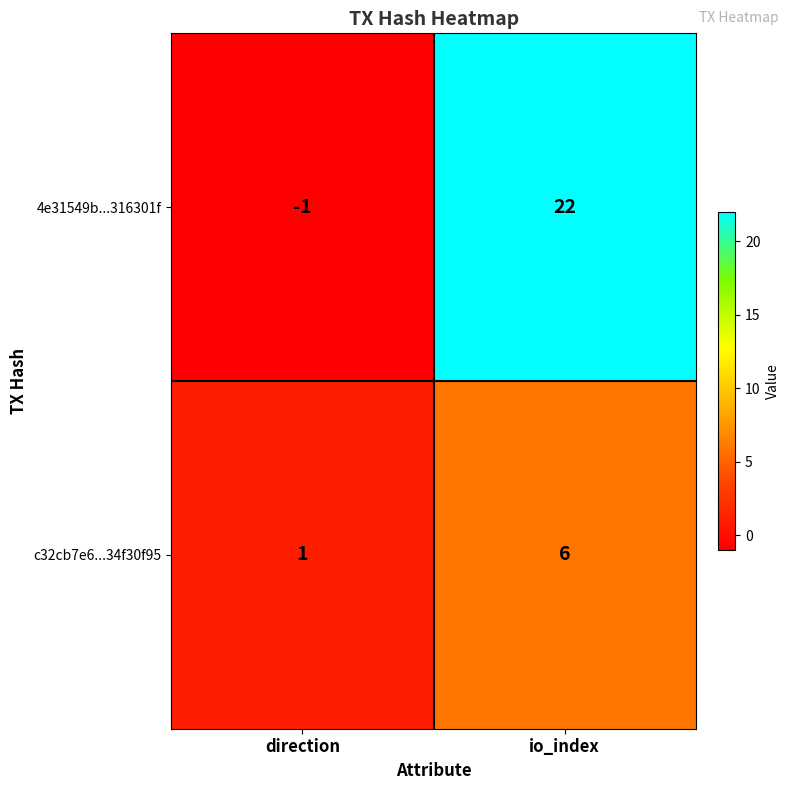

Reading left to right, list all the values displayed in this chart.

4e31549b...316301f: direction=-1	io_index=22
c32cb7e6...34f30f95: direction=1	io_index=6